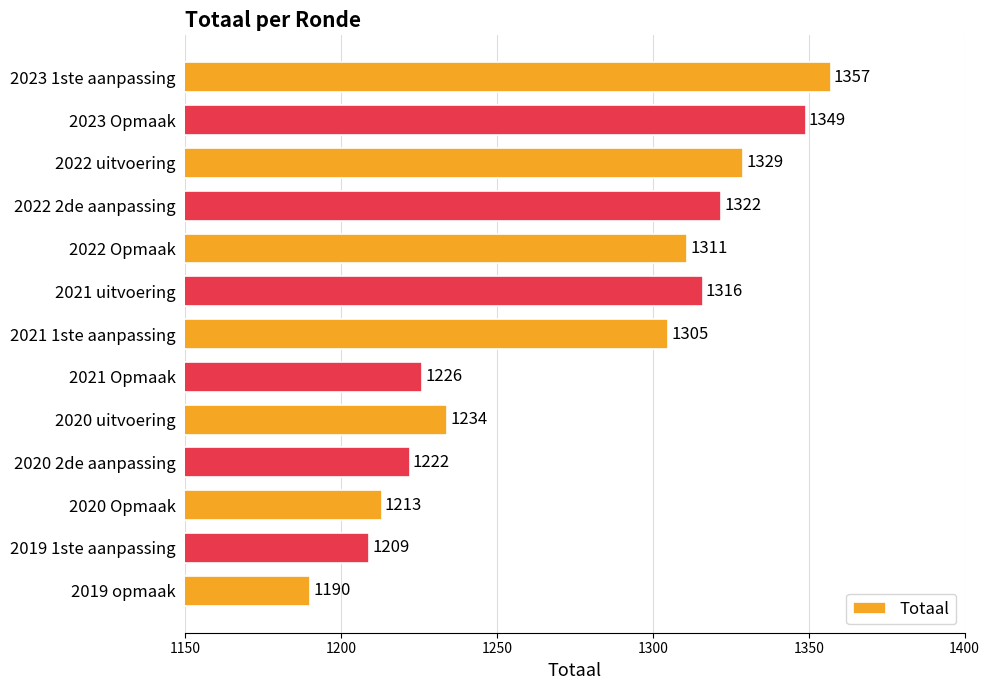

Reading top to bottom, list all the values displayed in this chart.

2023 1ste aanpassing=1357	2023 Opmaak=1349	2022 uitvoering=1329	2022 2de aanpassing=1322	2022 Opmaak=1311	2021 uitvoering=1316	2021 1ste aanpassing=1305	2021 Opmaak=1226	2020 uitvoering=1234	2020 2de aanpassing=1222	2020 Opmaak=1213	2019 1ste aanpassing=1209	2019 opmaak=1190